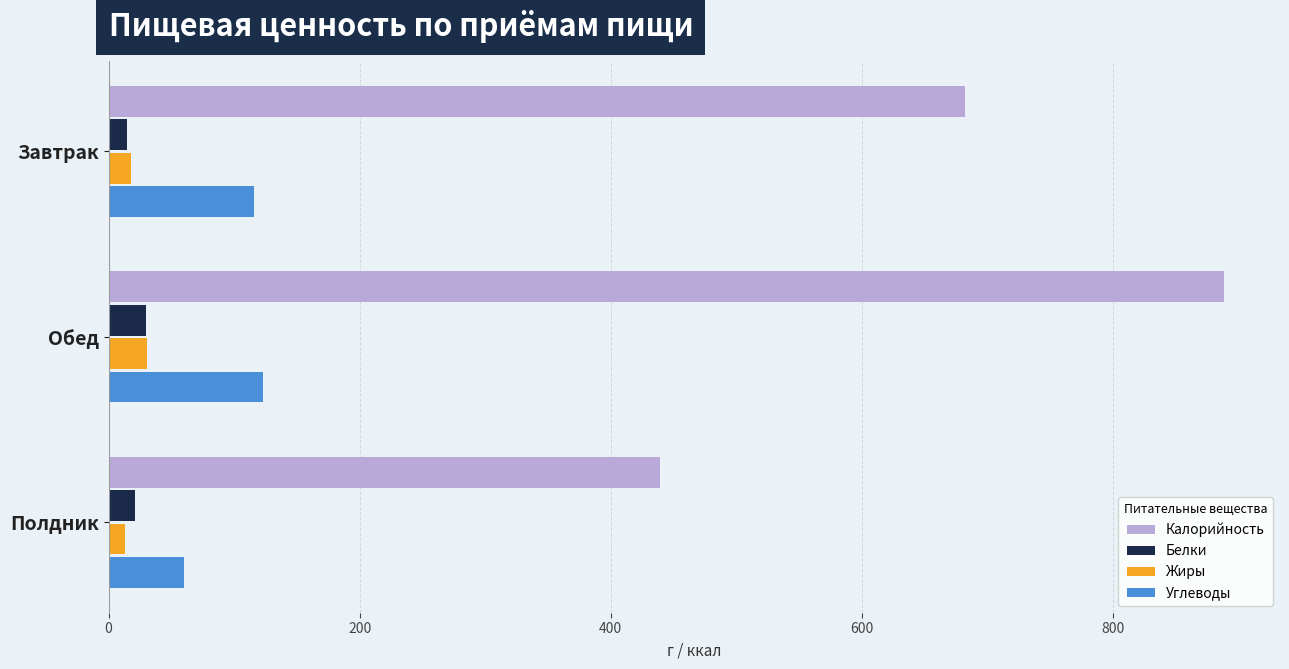

Which series has the largest range (max minus min)?

Калорийность